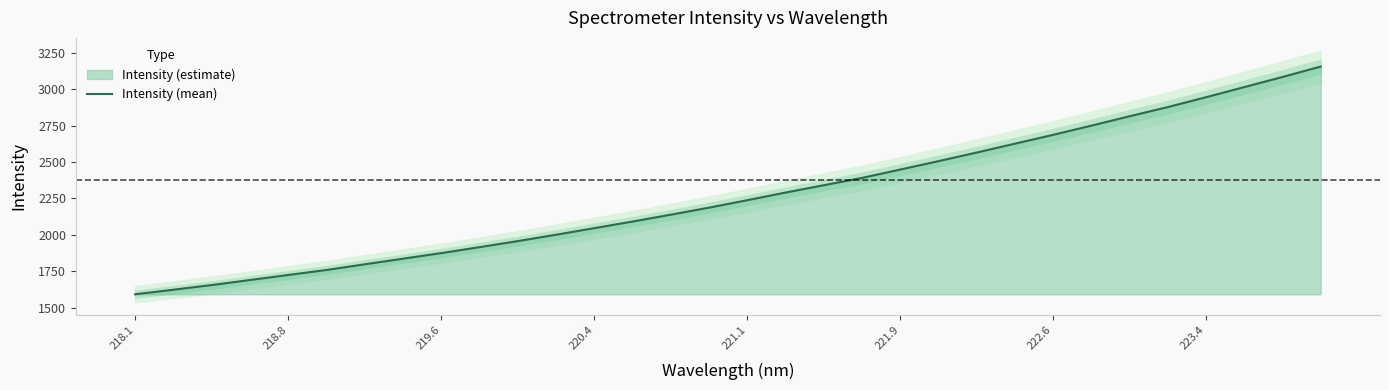

Does the chart have visible grid lines?

No